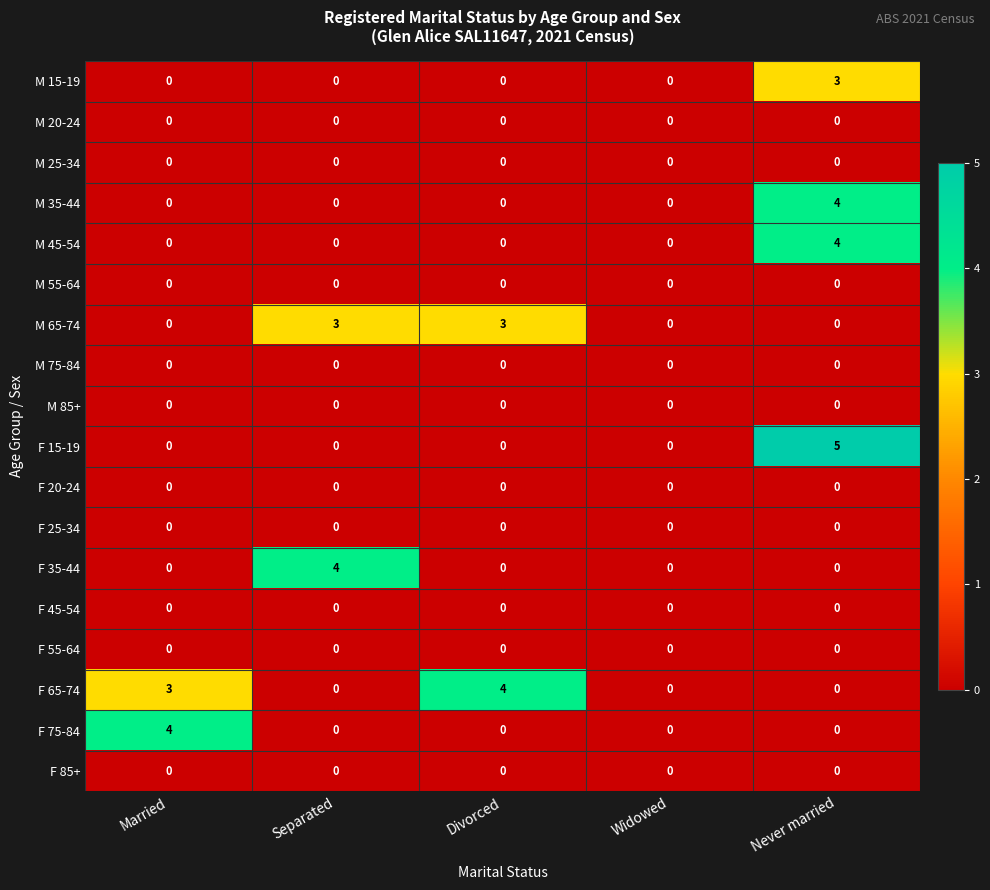

What is the spread (max minus min) of values at Never married?

5